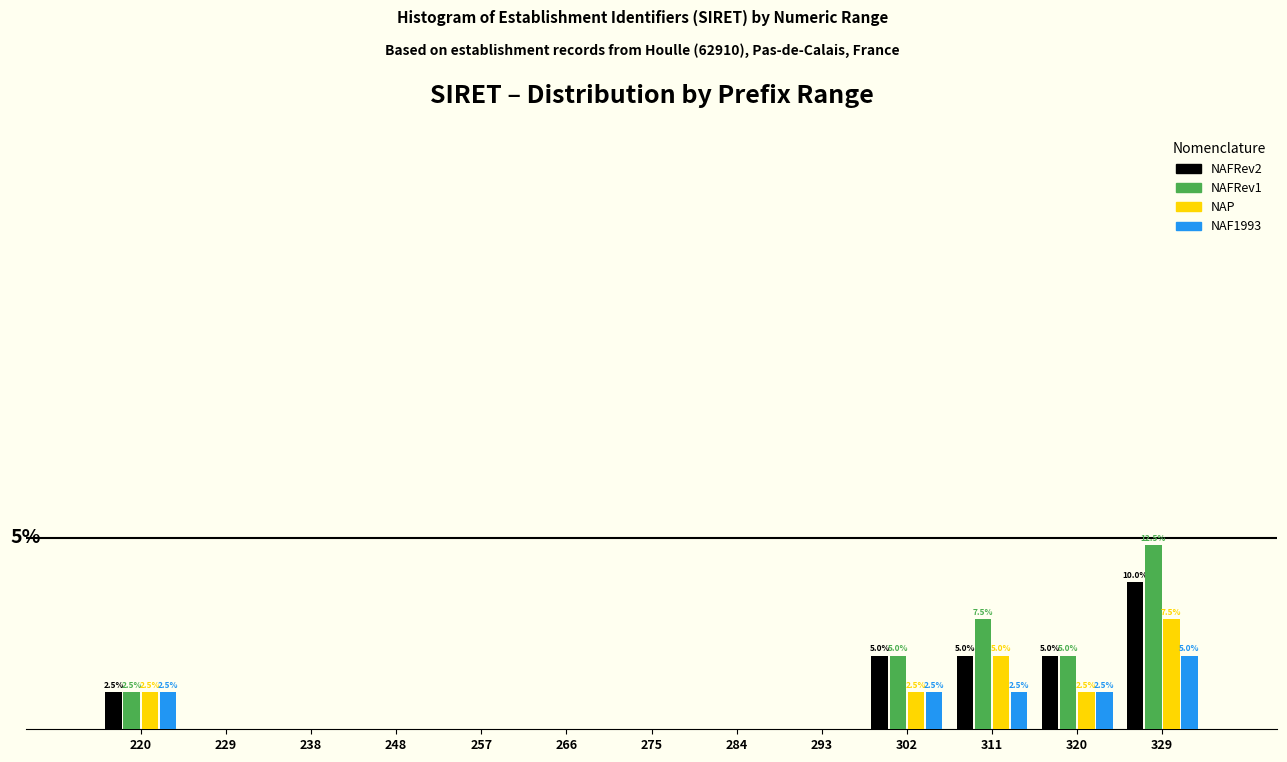

Does the chart contain stacked bars?

No